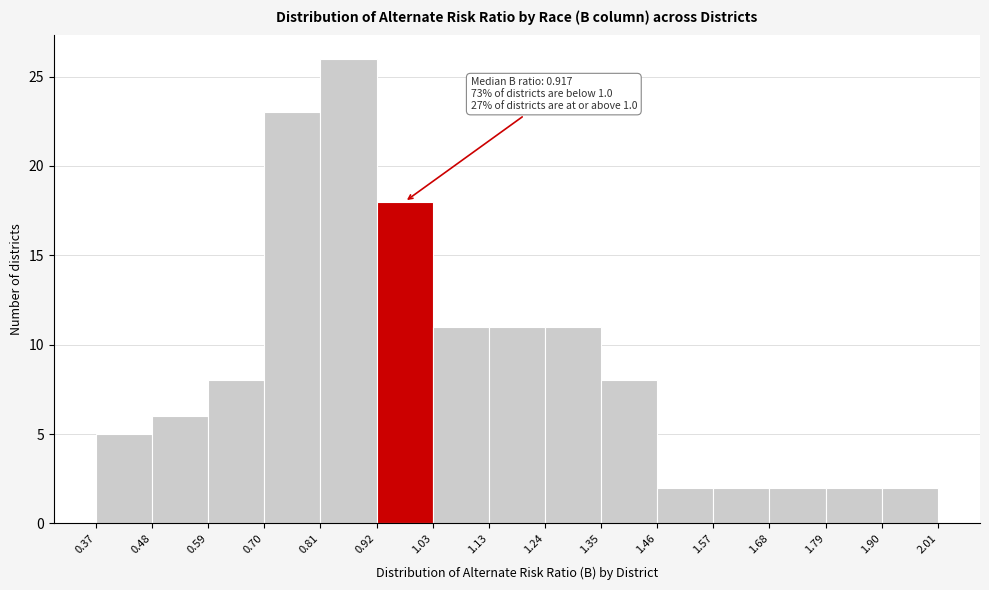

Over which range of the x-axis is the bar tallest?

0.81 to 0.92